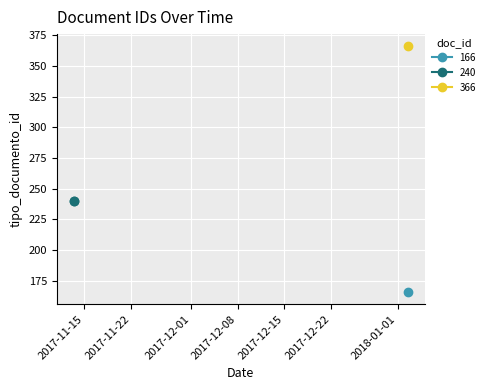

Which label corresponds to the largest value in the chart?

2018-01-02